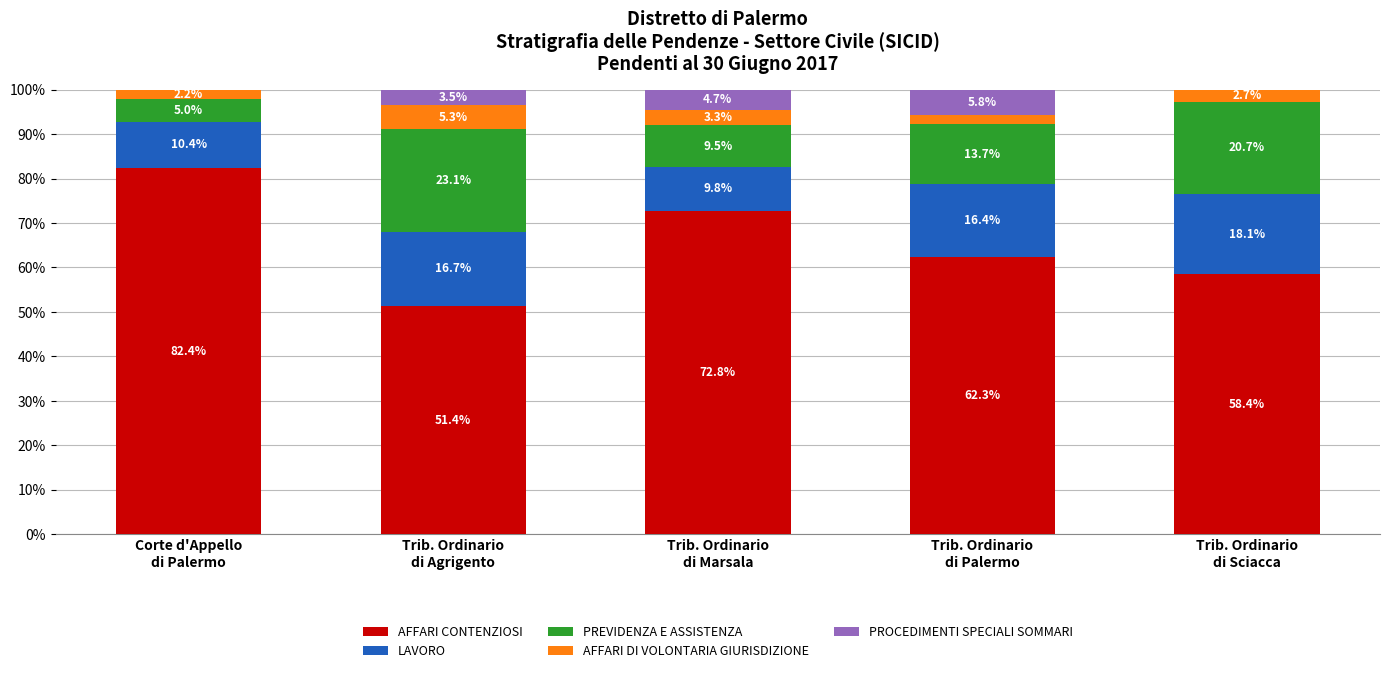

What is the maximum value for AFFARI CONTENZIOSI?

82.4